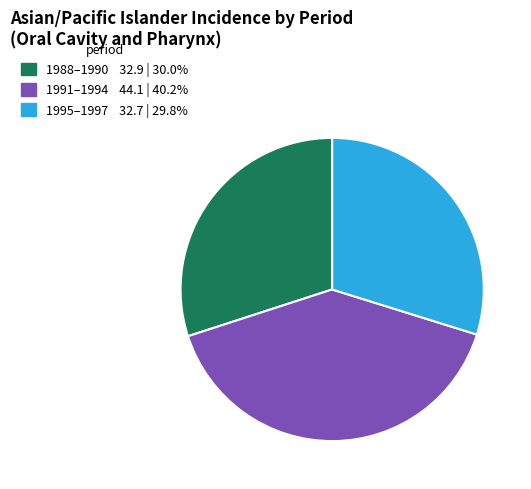

Is there a majority slice in this chart?

No